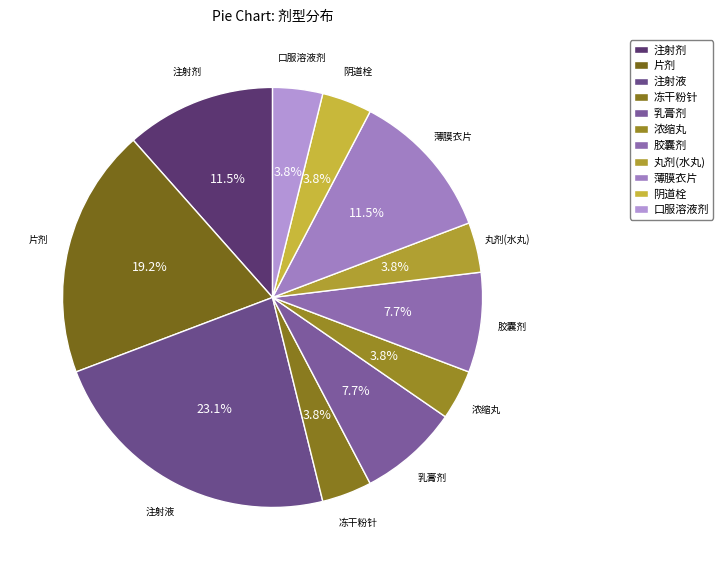

What is the smallest slice in the pie chart?

冻干粉针